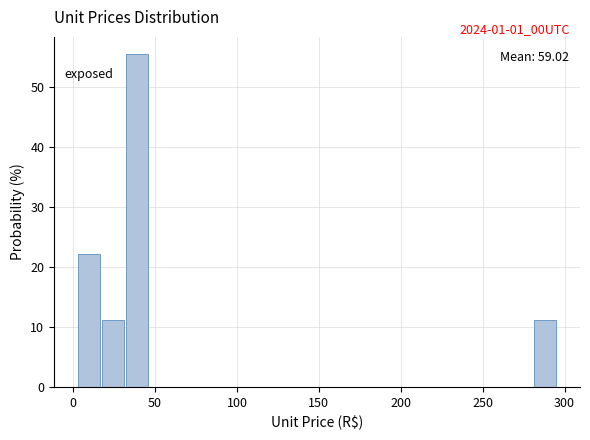

Read against the x-axis, roughly where is the centre of the tallest bar?

40